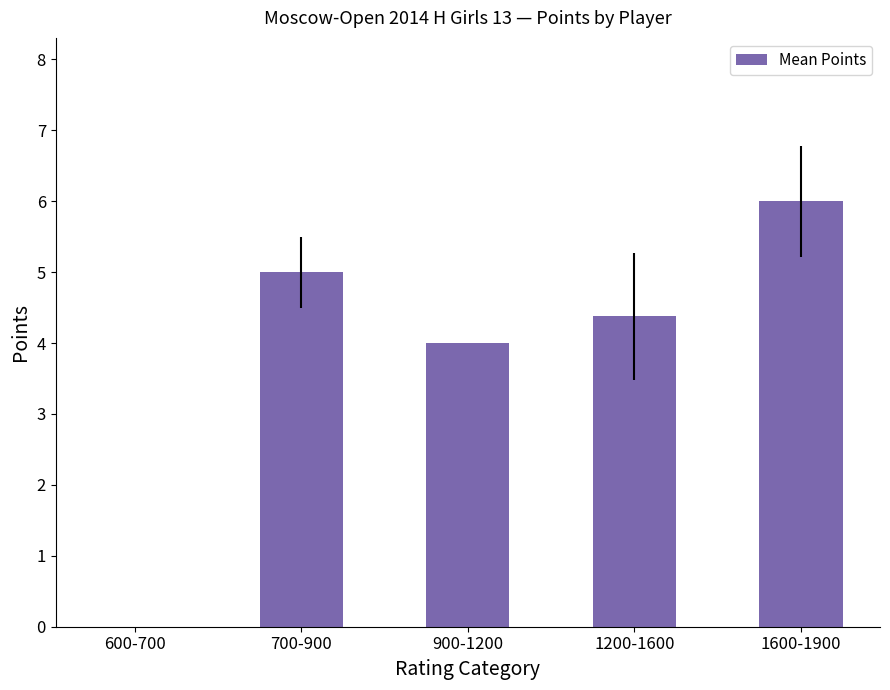

How many series are shown in this chart?

1